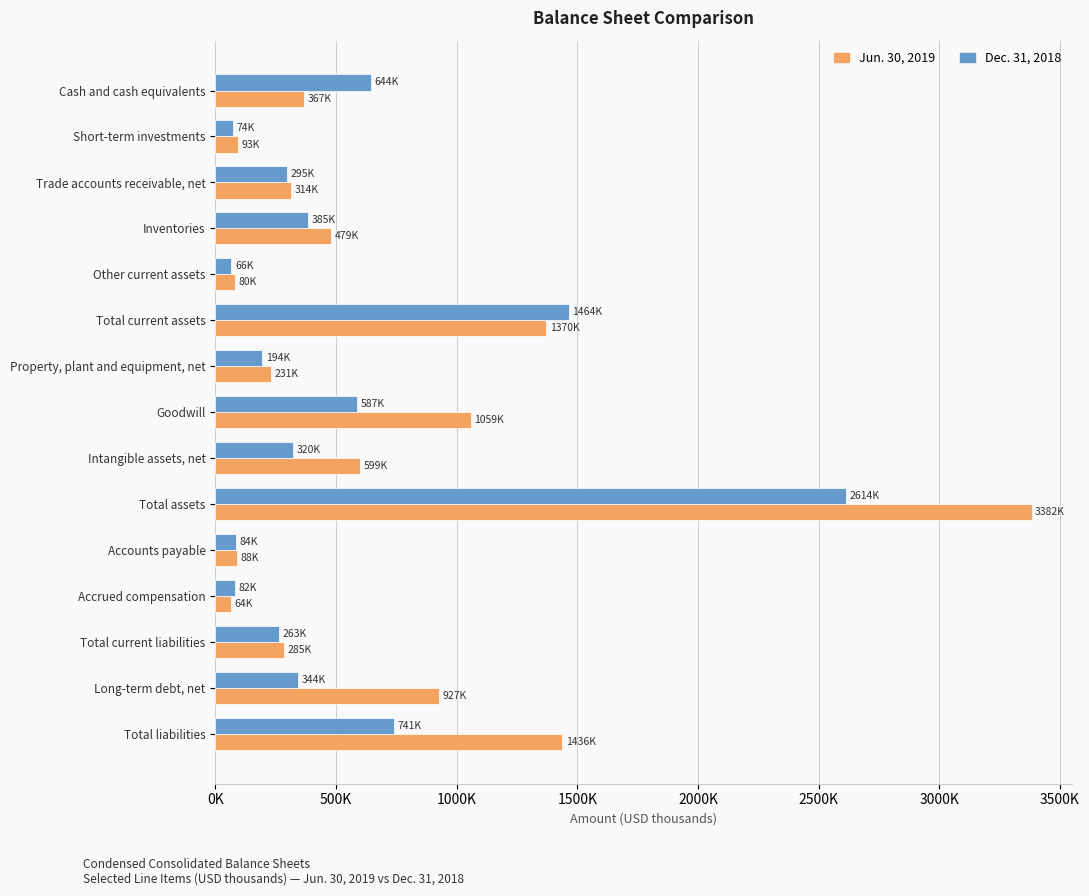

What is the value of the Dec. 31, 2018 bar at the 4th from the left?

384689